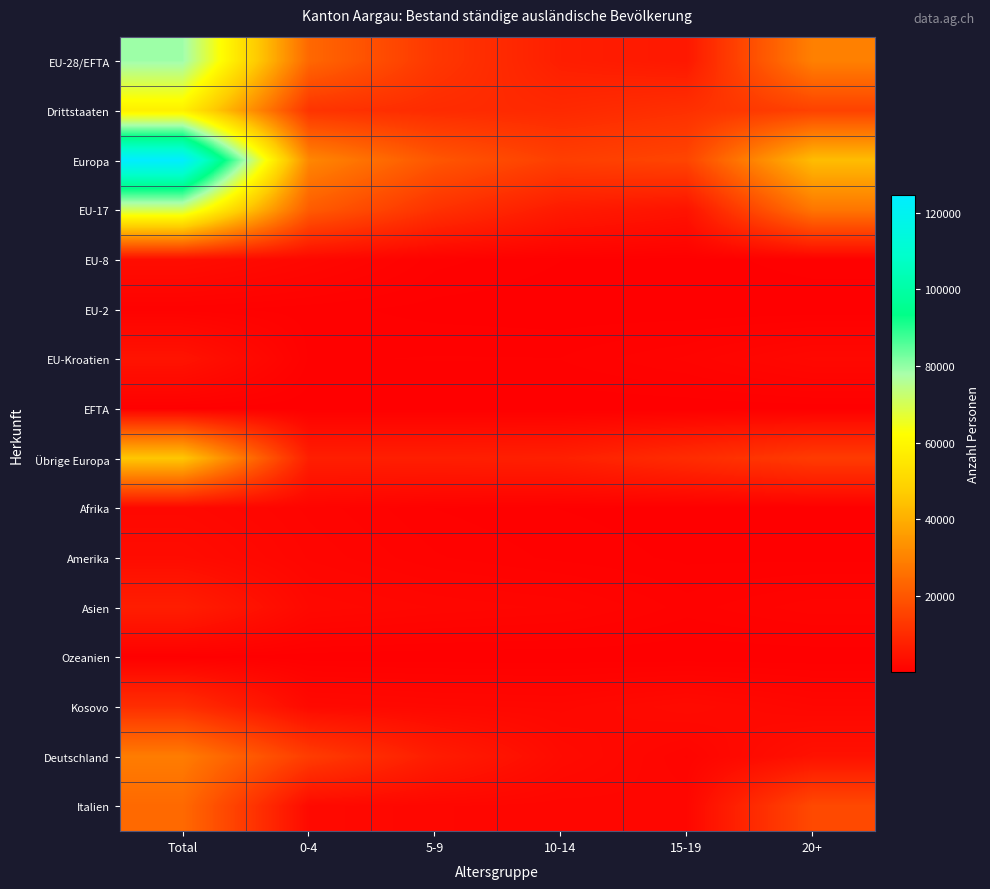

At which category is the sum across all series the highest?

Total